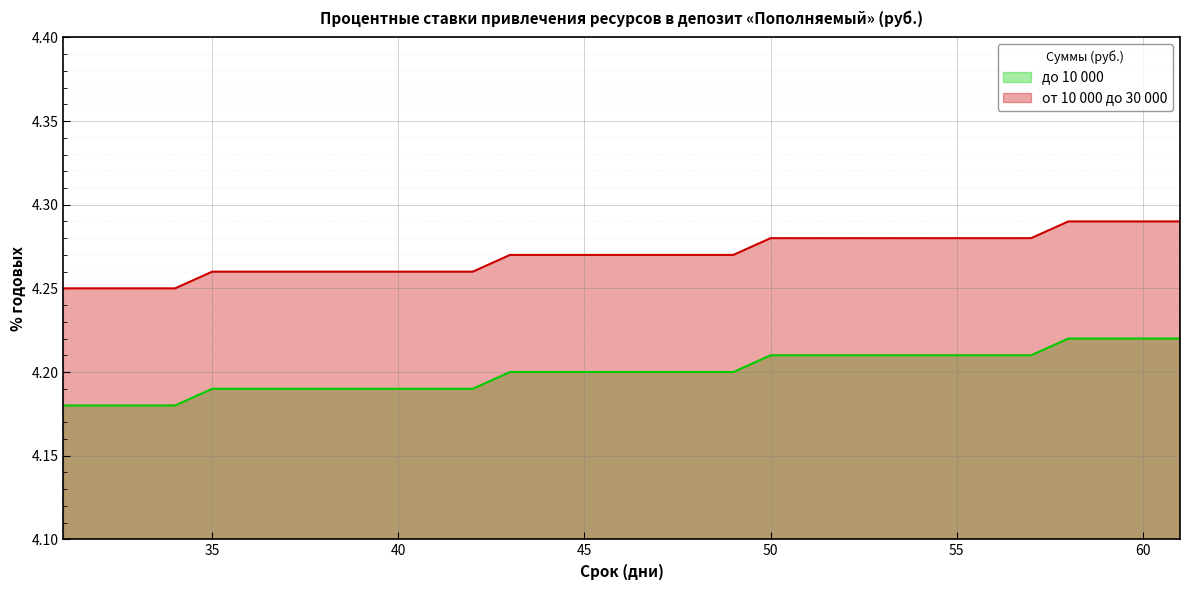

Rank the categories by от 10 000 до 30 000 value from lowest to highest.

31, 32, 33, 34, 35, 36, 37, 38, 39, 40, 41, 42, 43, 44, 45, 46, 47, 48, 49, 50, 51, 52, 53, 54, 55, 56, 57, 58, 59, 60, 61